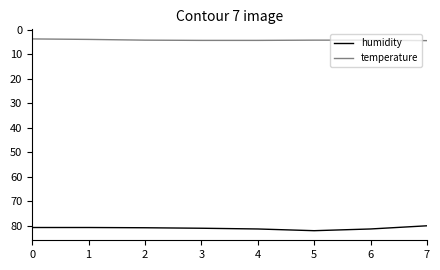

What is the smallest value displayed?

3.8